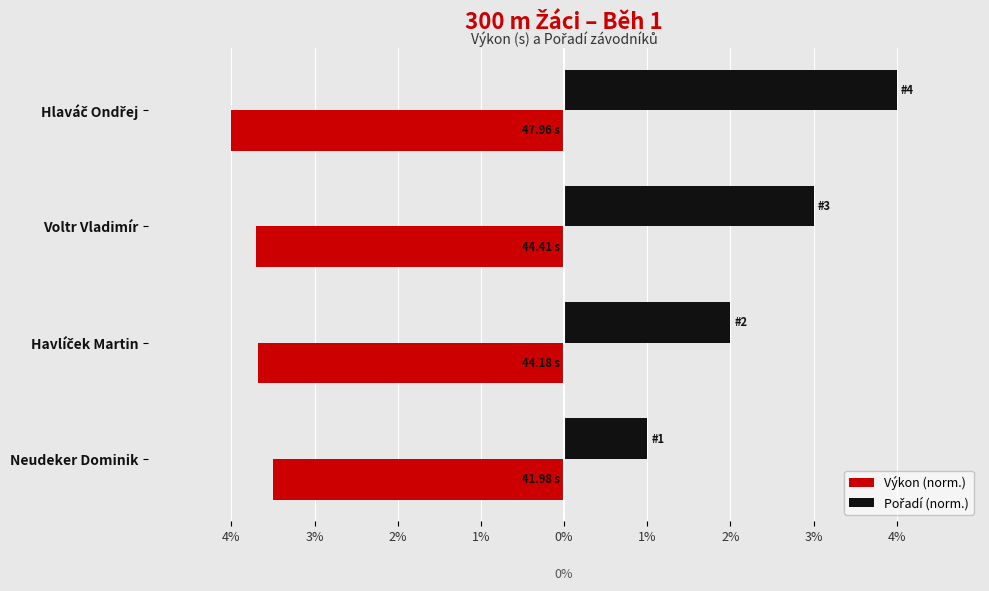

List the series in order of their overall mean, lowest first.

Výkon (norm.), Pořadí (norm.)